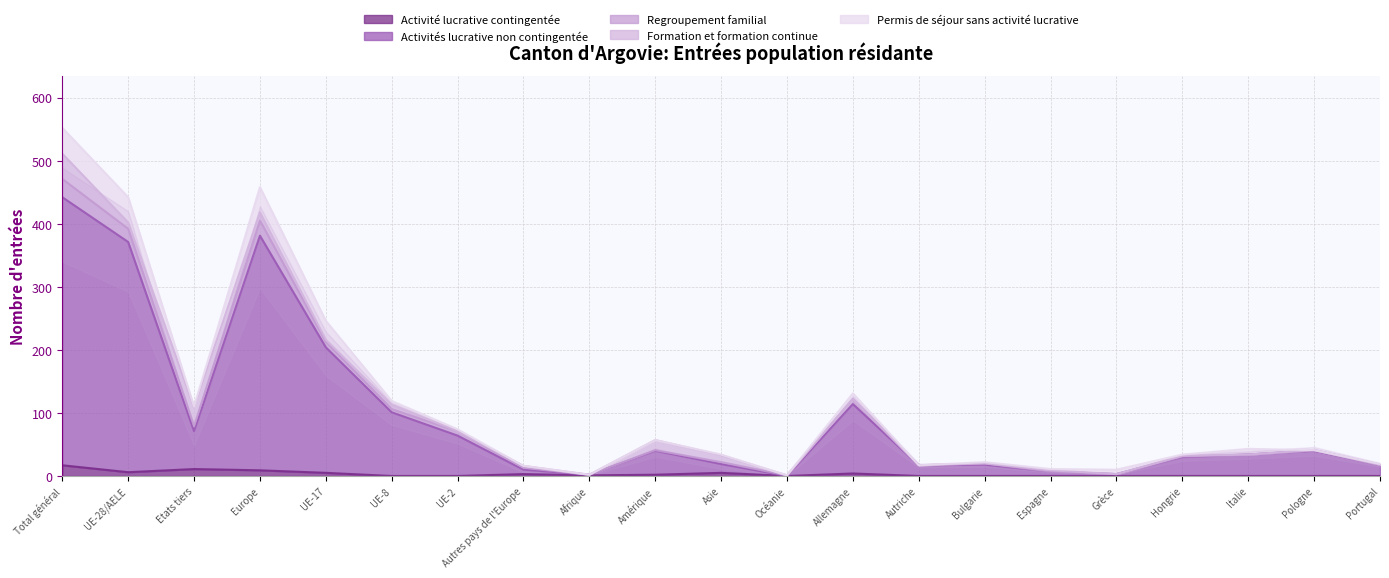

What is the highest value of the Activité lucrative contingentée series?

17